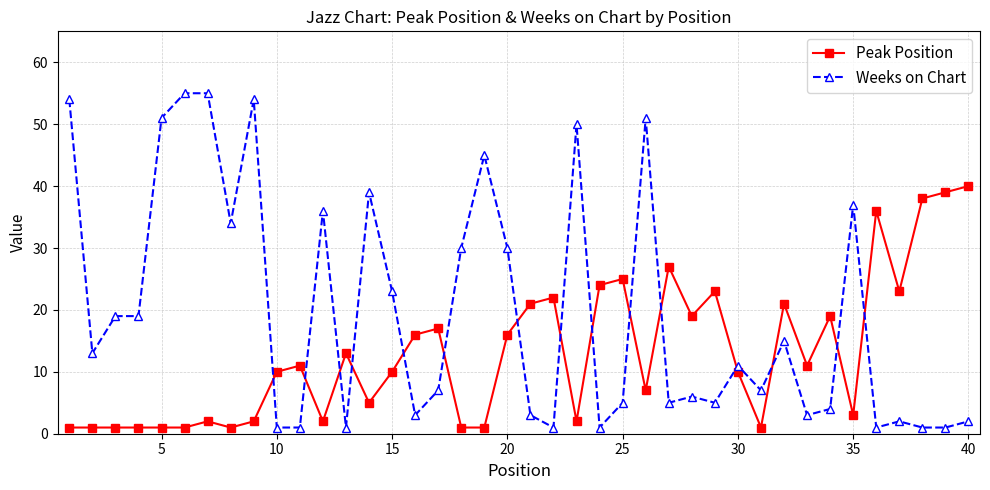

Which series has the largest total across all categories?

Weeks on Chart